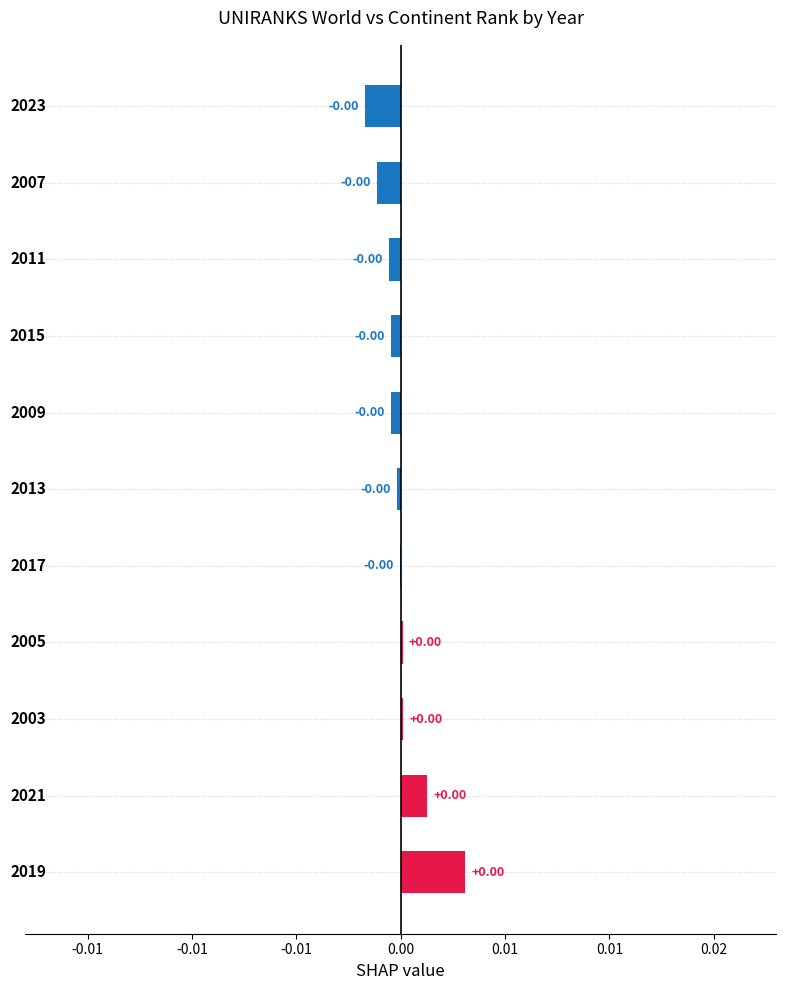

Are the bars horizontal?

Yes